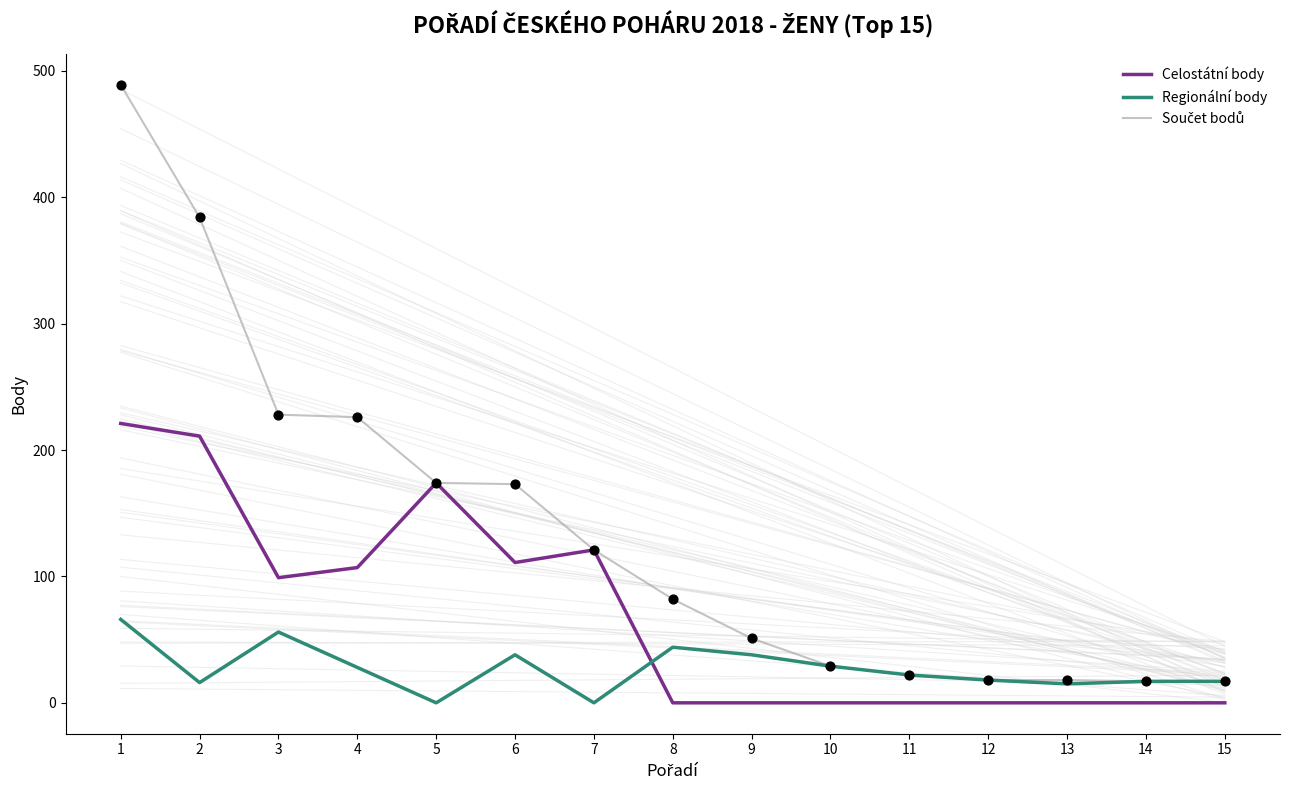

At which category is the sum across all series the highest?

1